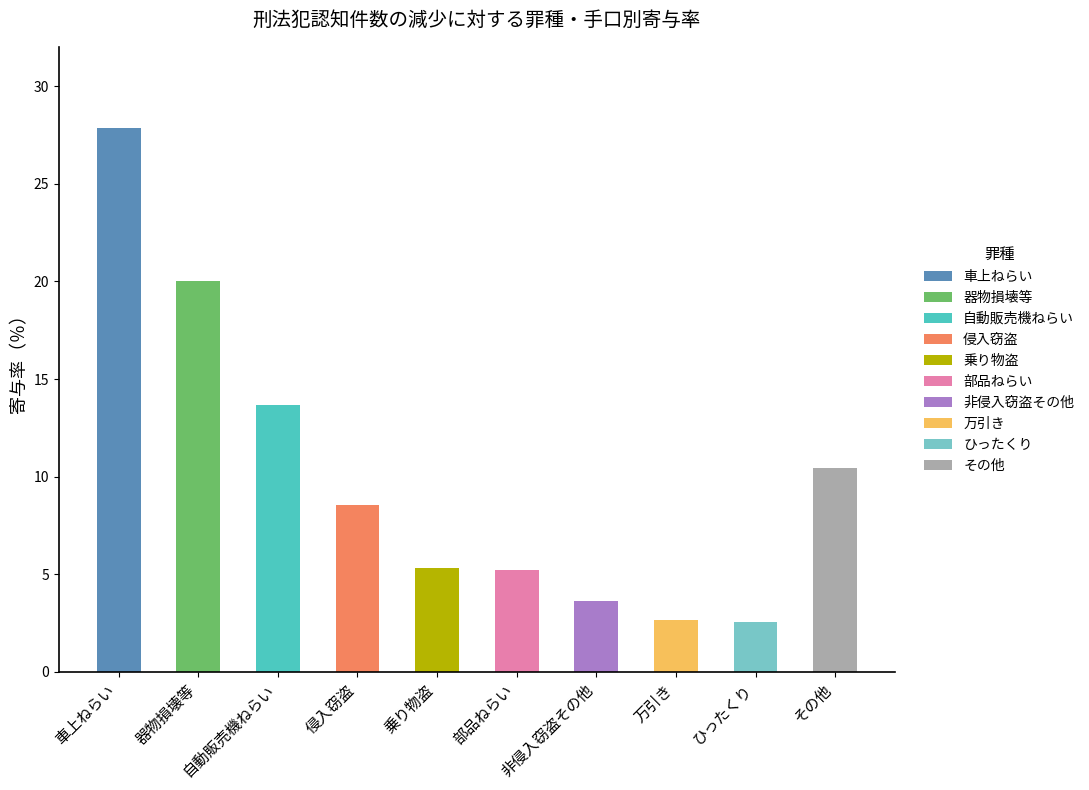

Which has a higher value, 乗り物盗 or 車上ねらい?

車上ねらい